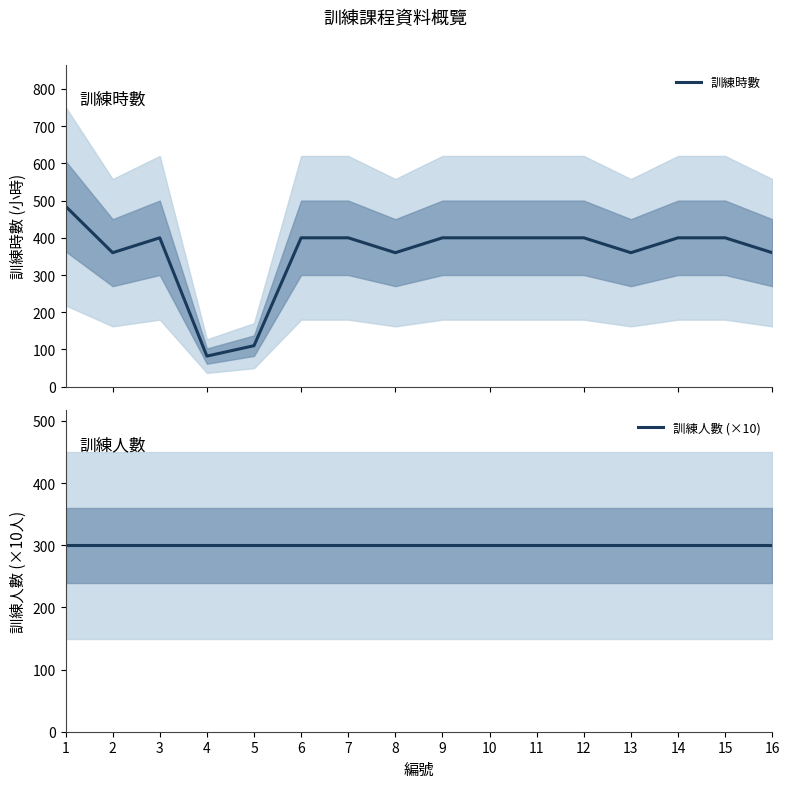

Does the chart display data point markers on the line(s)?

No